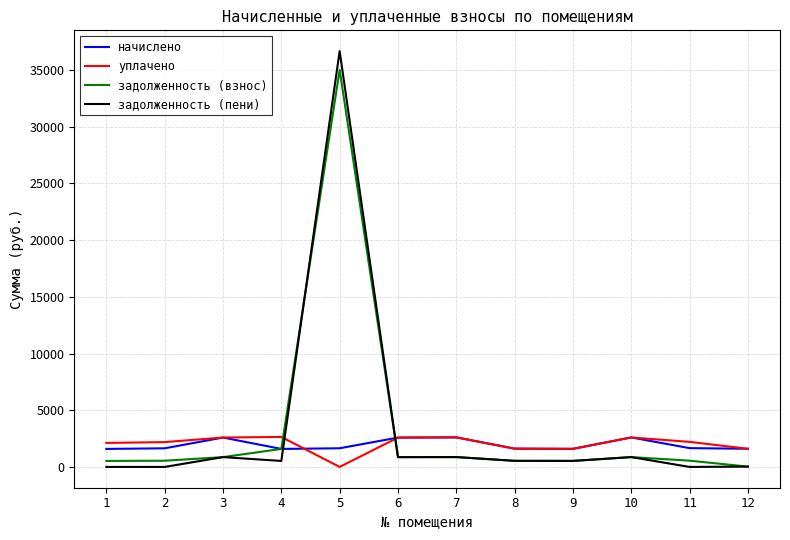

Where does the задолженность (взнос) series first go above 862?

3